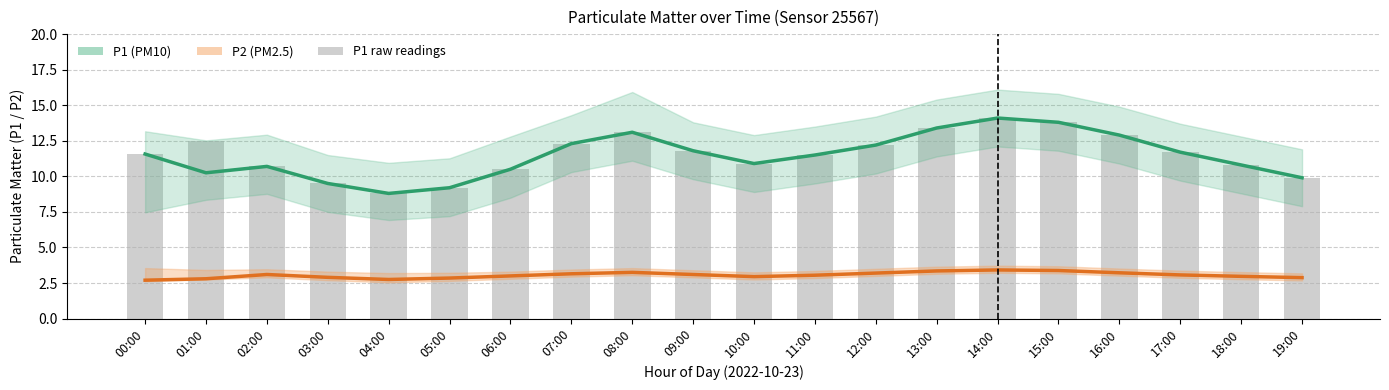

What is the difference between the highest and lowest values at 13:00?

10.1